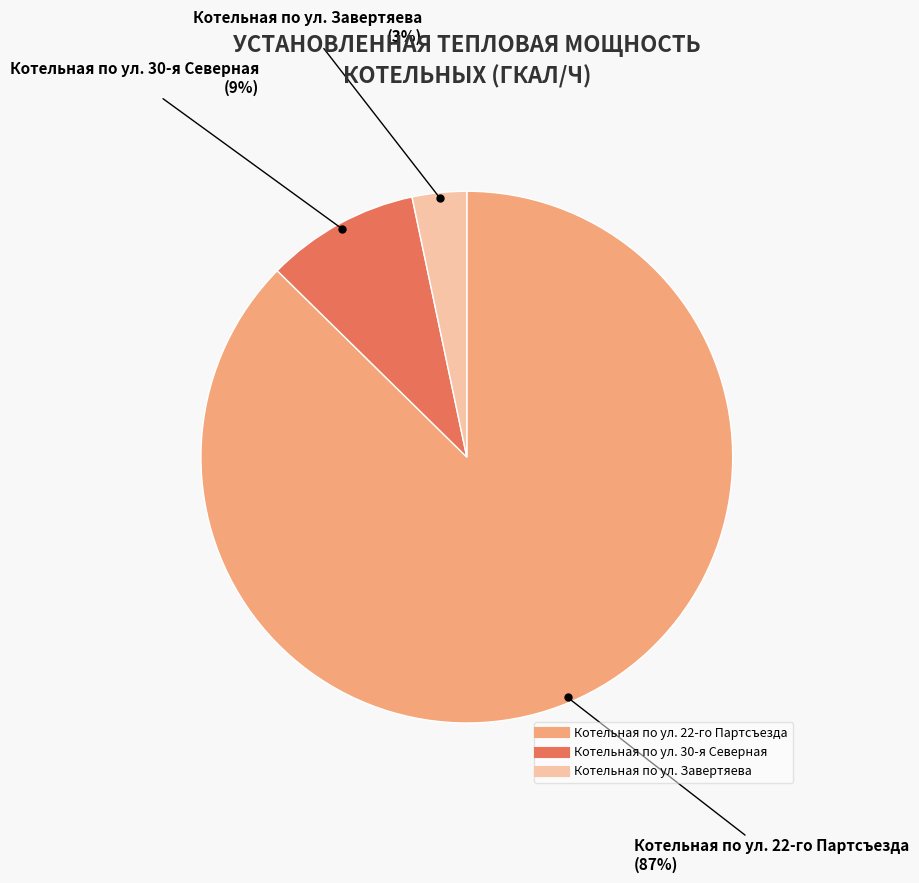

To the nearest percent, what is the average slice percentage?

33%